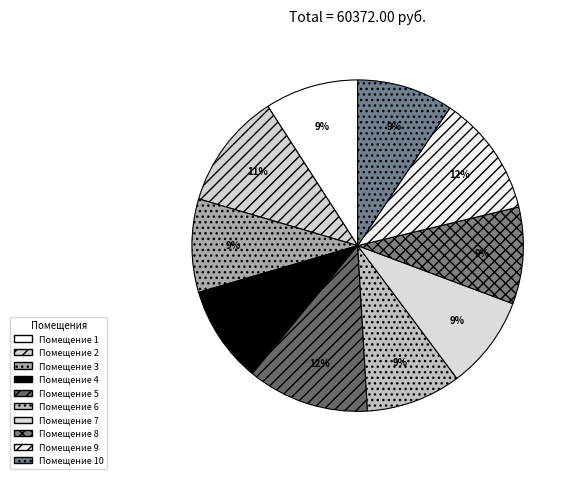

How many segments does this pie chart have?

10